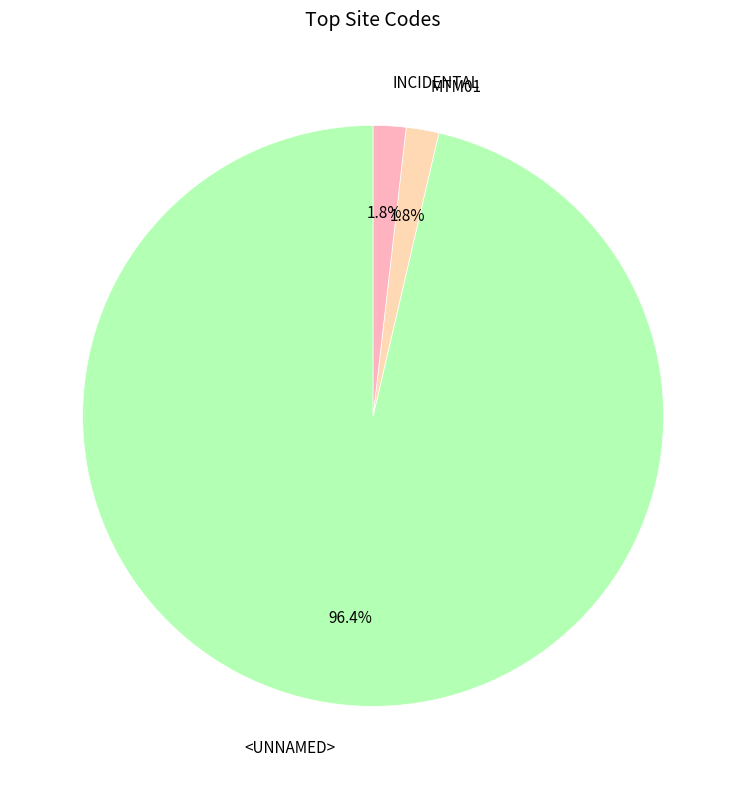

Combined, what portion of the pie is <UNNAMED> and INCIDENTAL?

98.1%